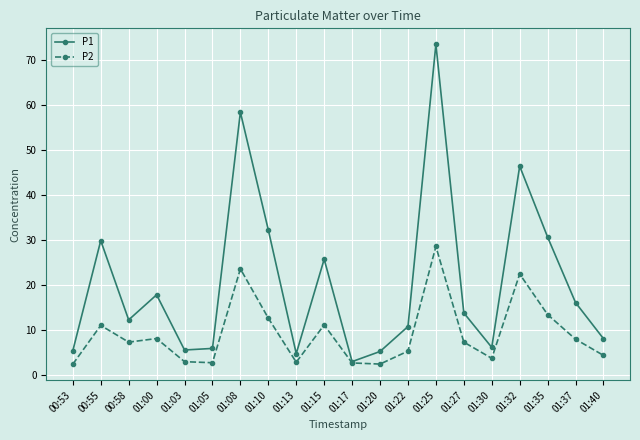

Which series changed the most between 01:20 and 01:25?

P1